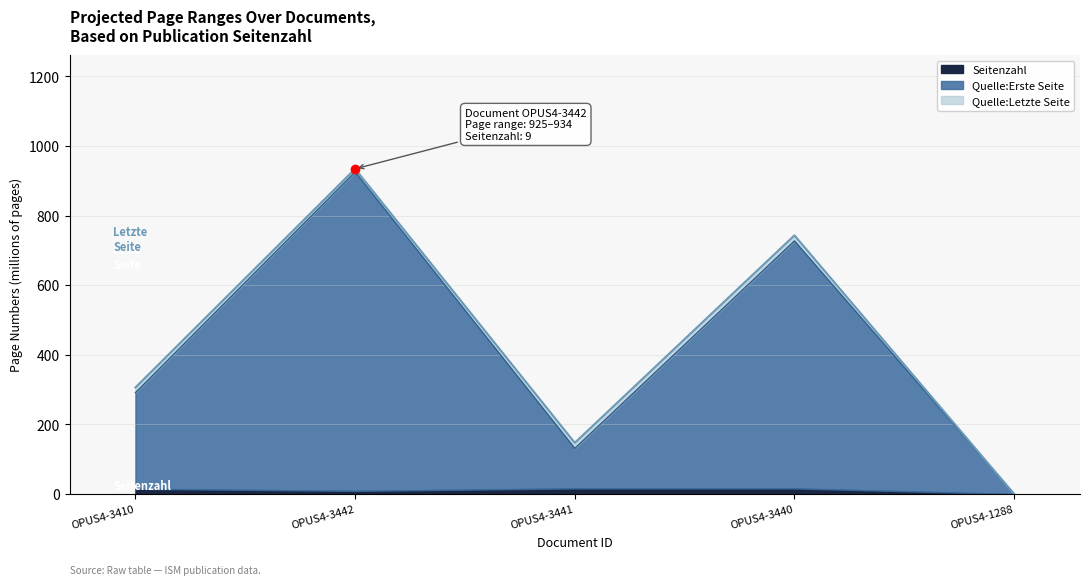

Which series has the largest total across all categories?

Quelle:Letzte Seite